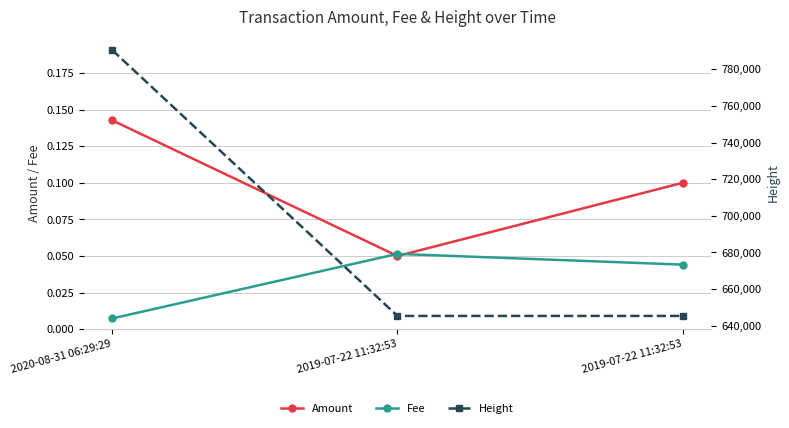

True or false: Fee has a value of 0.1 at 2019-07-22 11:32:53.

True